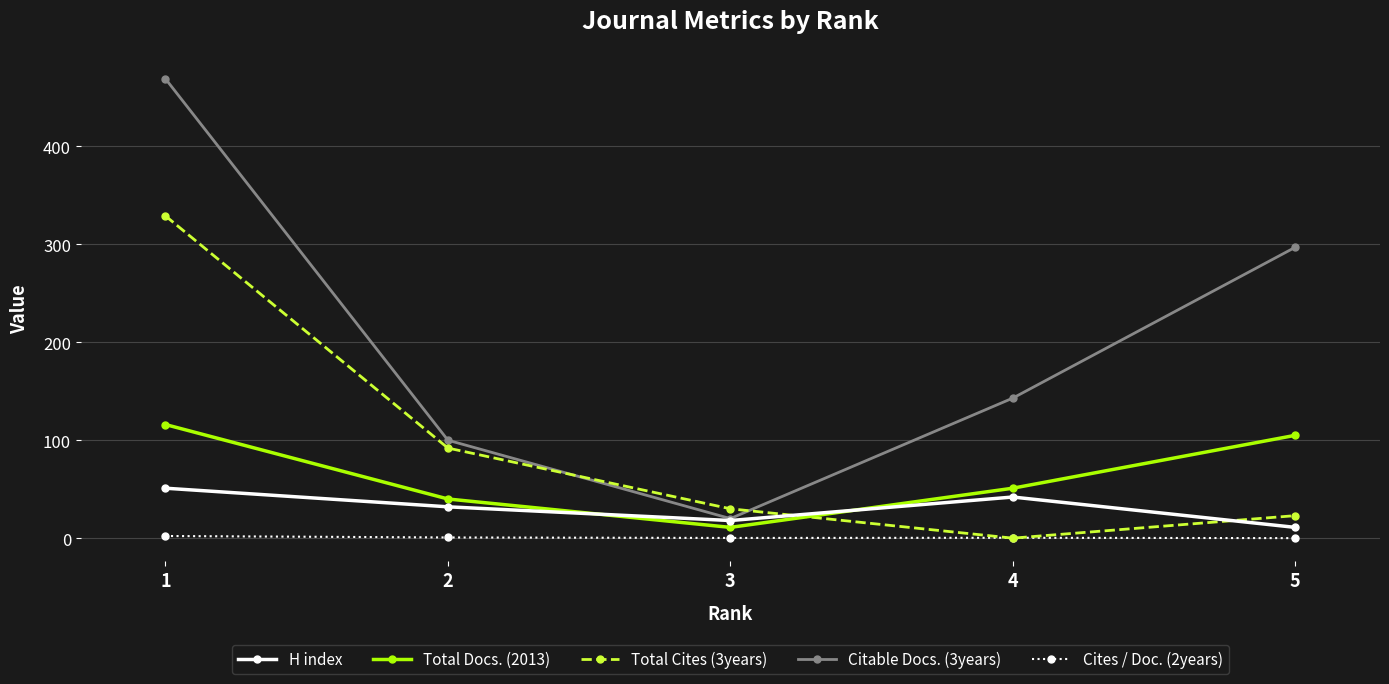

Is it true that H index equals 51.0 at 1?

True